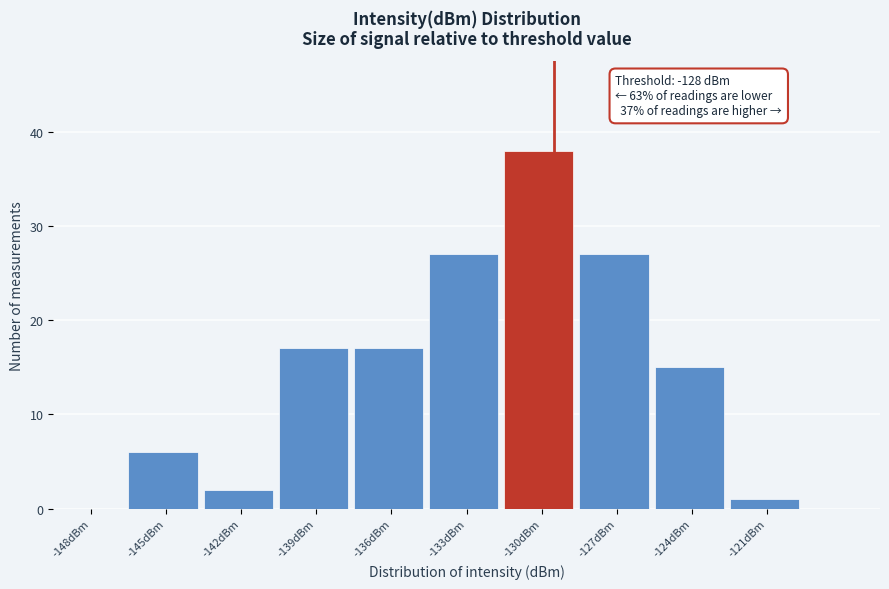

Reading right to left, transcribe all the data shown in this chart.

-121dBm=1	-124dBm=15	-127dBm=27	-130dBm=38	-133dBm=27	-136dBm=17	-139dBm=17	-142dBm=2	-145dBm=6	-148dBm=0